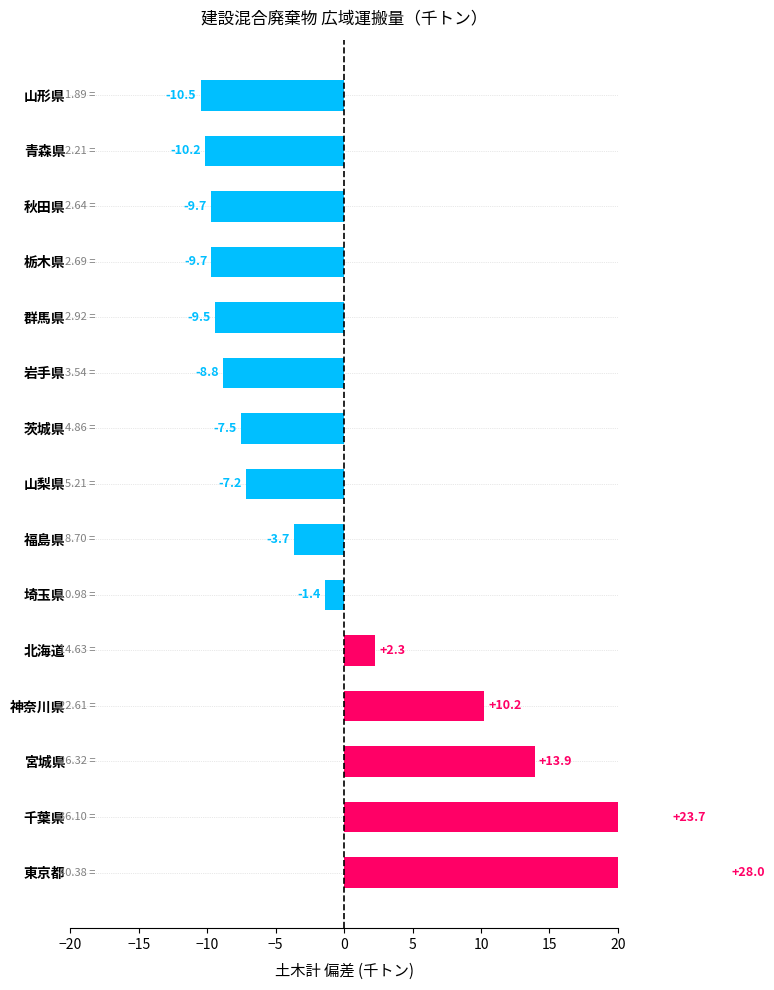

At which category is the sum across all series the highest?

東京都